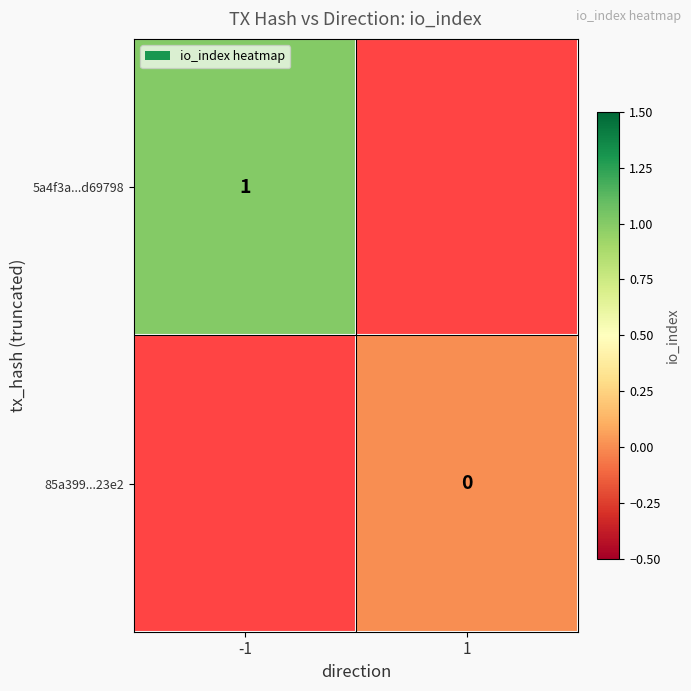

The 5a4f3a...d69798 series shows 1 at -1. True or false?

True